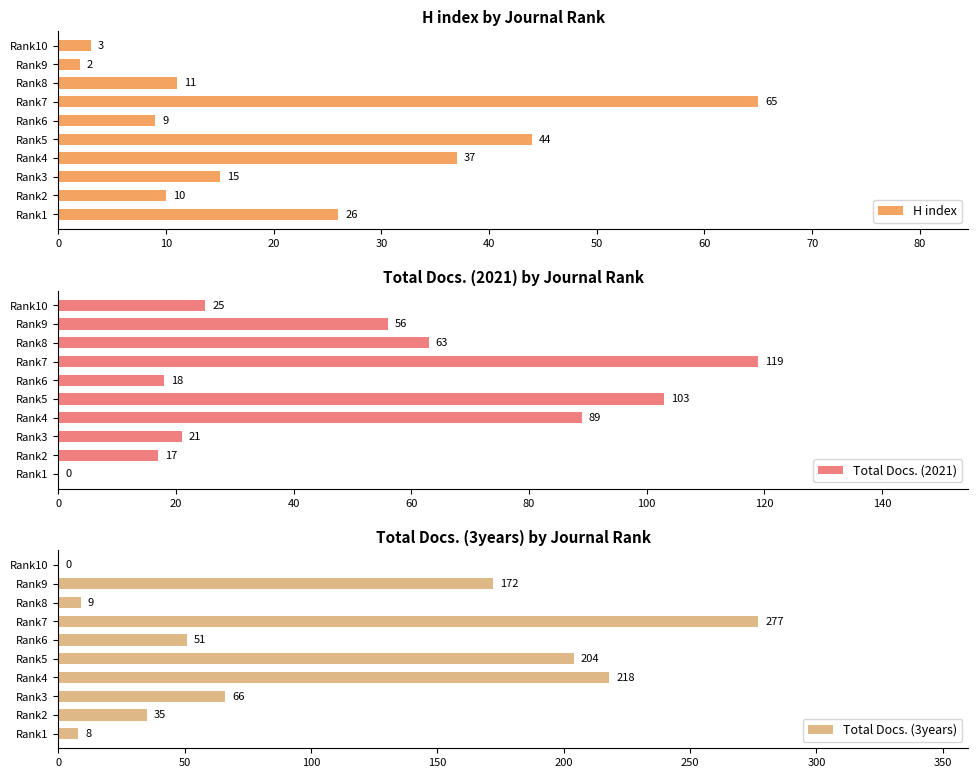

What are all the series names shown in the legend?

H index, Total Docs. (2021), Total Docs. (3years)